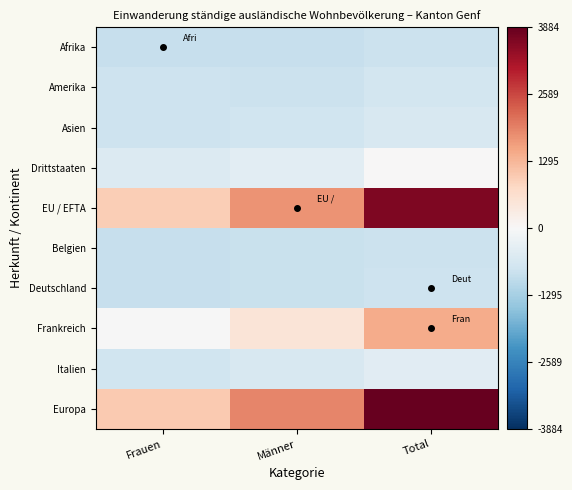

What is the spread (max minus min) of values at Frauen?

1937.0